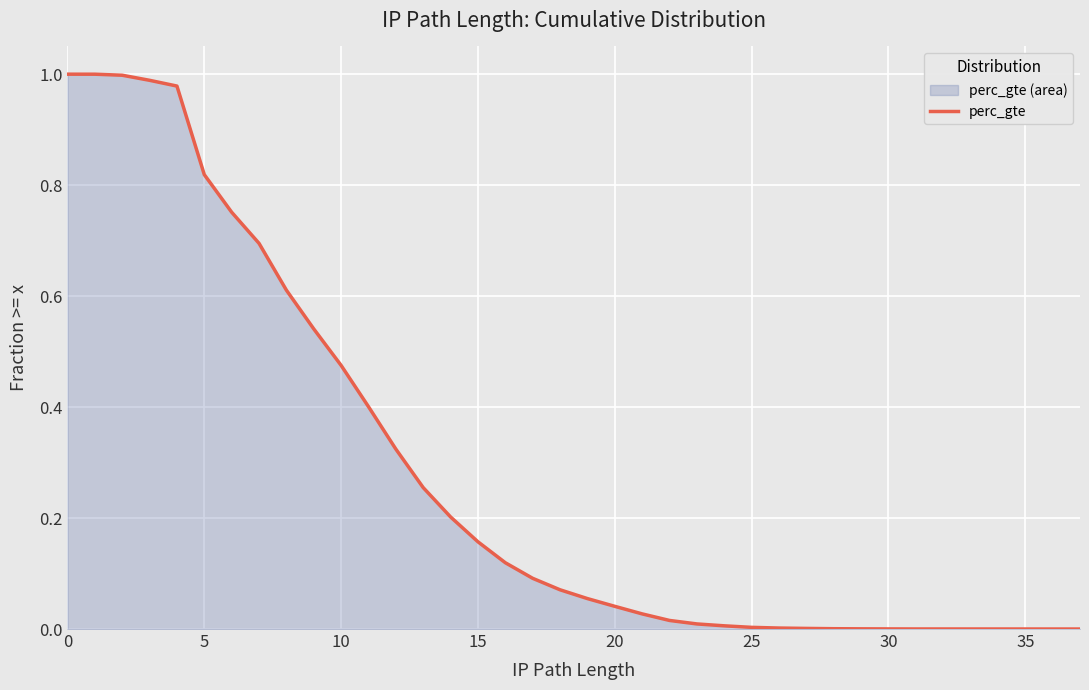

The value at 34 is 0.0. True or false?

False